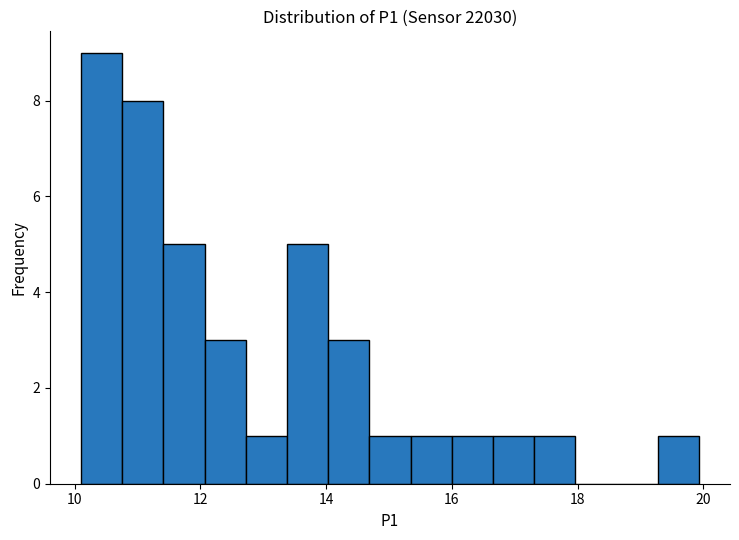

Read against the x-axis, roughly where is the centre of the tallest bar?

10.4